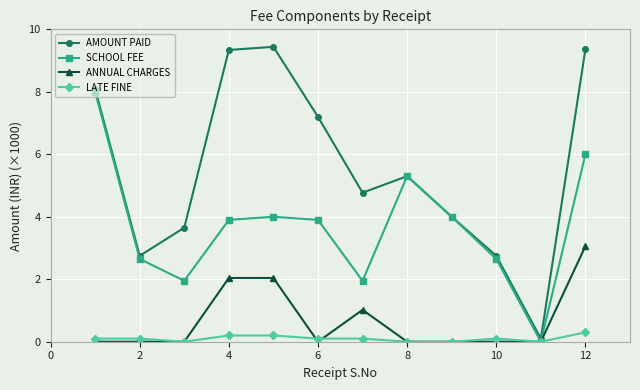

What is the maximum value for AMOUNT PAID?

9.4